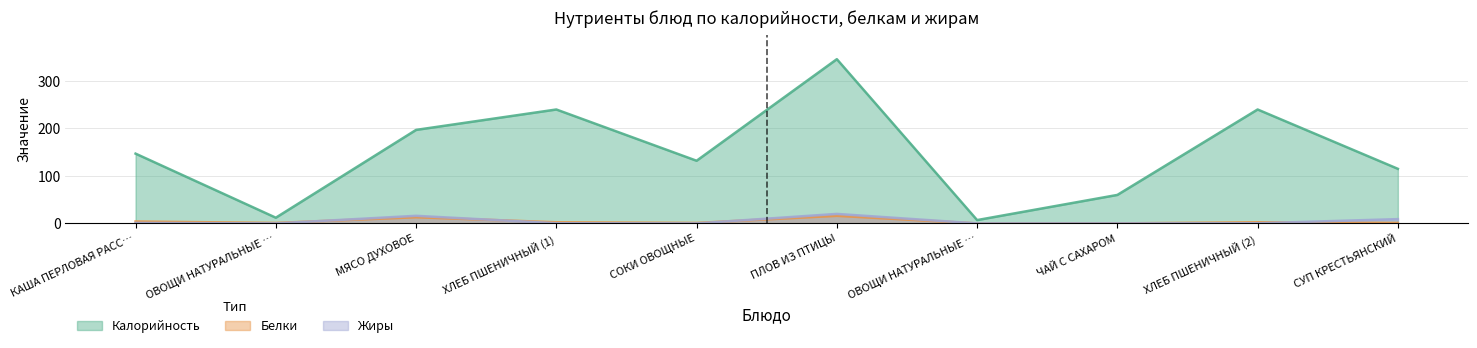

True or false: Белки has a value of 4.0 at КАША ПЕРЛОВАЯ РАСС….

True